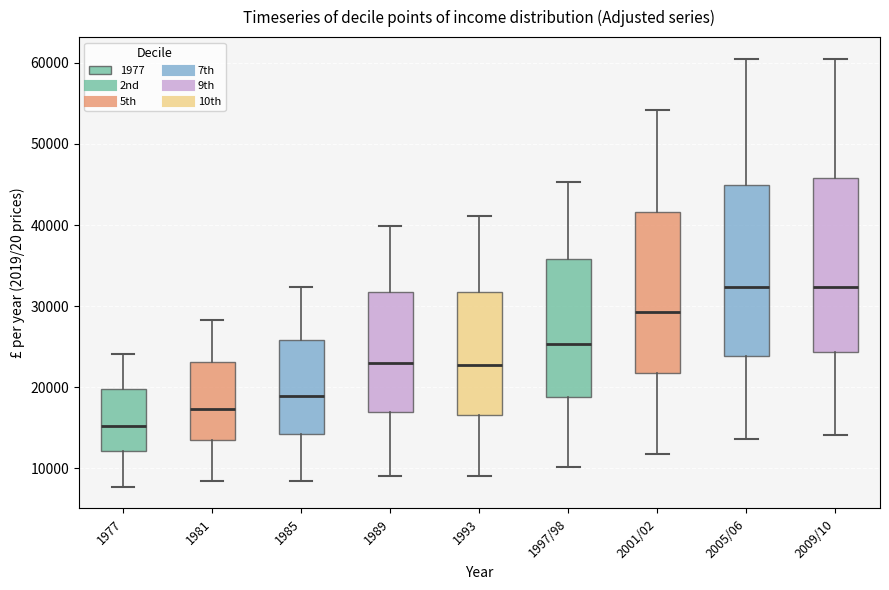

Reading left to right, transcribe this box plot: for each box, give where its median line is, the range the box spans, and where its two whiskers end, as read against the y-axis. The values are not printed on the chart, so give them approximately, as read against the axis.

1977: median 15000, box 12000 to 20000, whiskers 8000 to 24000
1981: median 17000, box 14000 to 23000, whiskers 8000 to 28000
1985: median 19000, box 14000 to 26000, whiskers 8000 to 32000
1989: median 23000, box 17000 to 32000, whiskers 9000 to 40000
1993: median 23000, box 17000 to 32000, whiskers 9000 to 41000
1997/98: median 25000, box 19000 to 36000, whiskers 10000 to 45000
2001/02: median 29000, box 22000 to 42000, whiskers 12000 to 54000
2005/06: median 32000, box 24000 to 45000, whiskers 14000 to 60000
2009/10: median 32000, box 24000 to 46000, whiskers 14000 to 61000